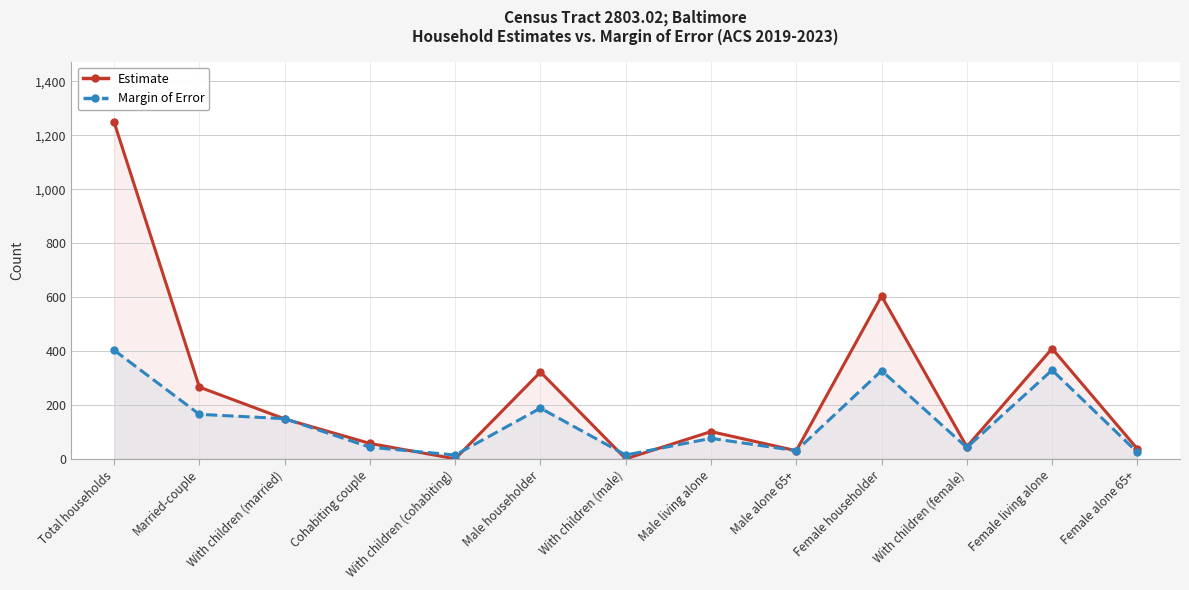

Rank the series by their average value, from lowest to highest.

Margin of Error, Estimate